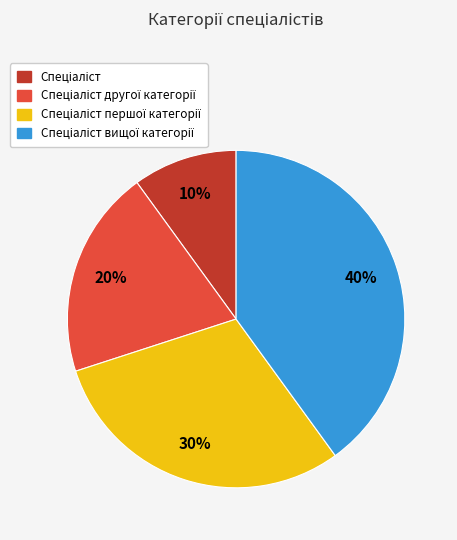

Does any single category account for the majority?

No